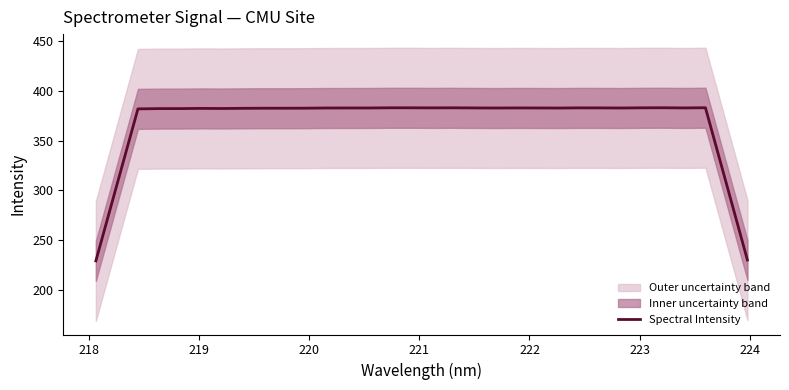

What is the maximum value for Spectral Intensity?

383.2